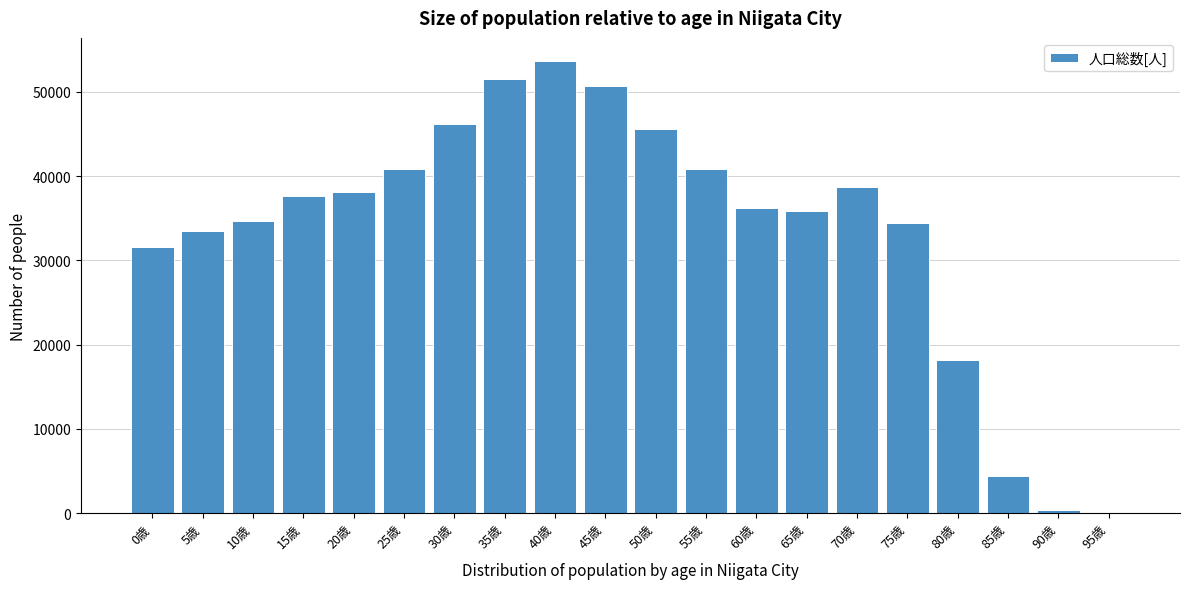

Which has a higher value, 55歳 or 40歳?

40歳